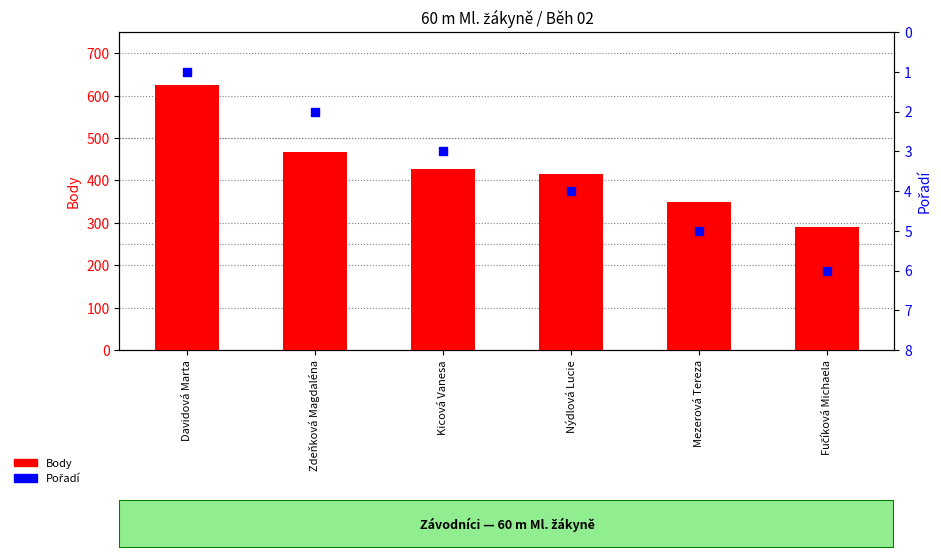

Which series has the widest spread of Y values?

Body